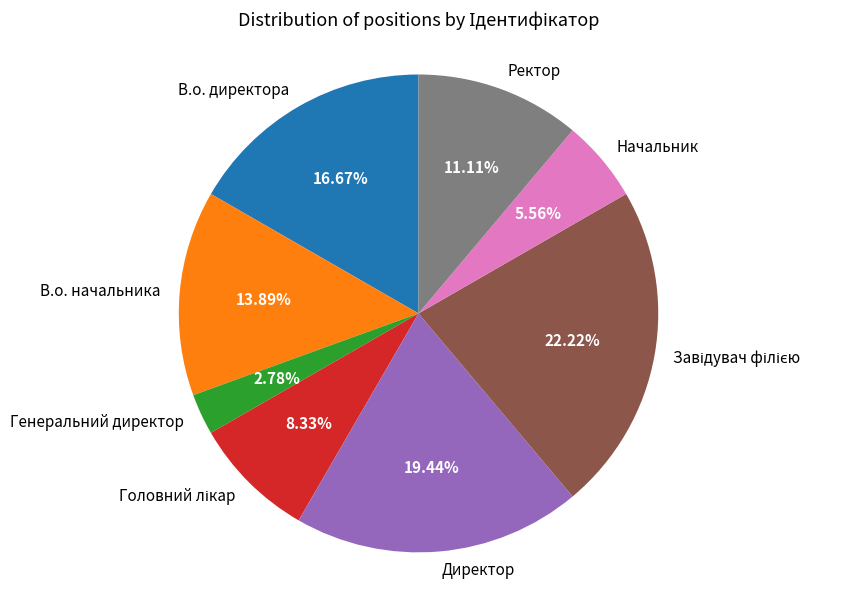

True or false: Ректор accounts for 19% of the total.

False